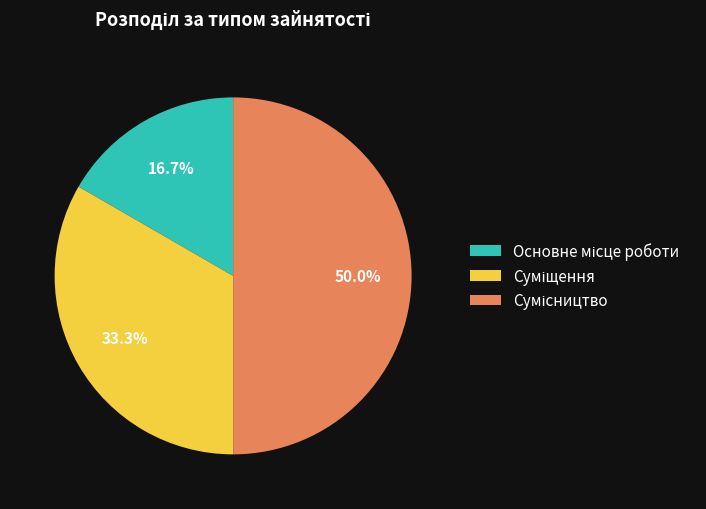

What is the change in value from Суміщення to Сумісництво?

+1